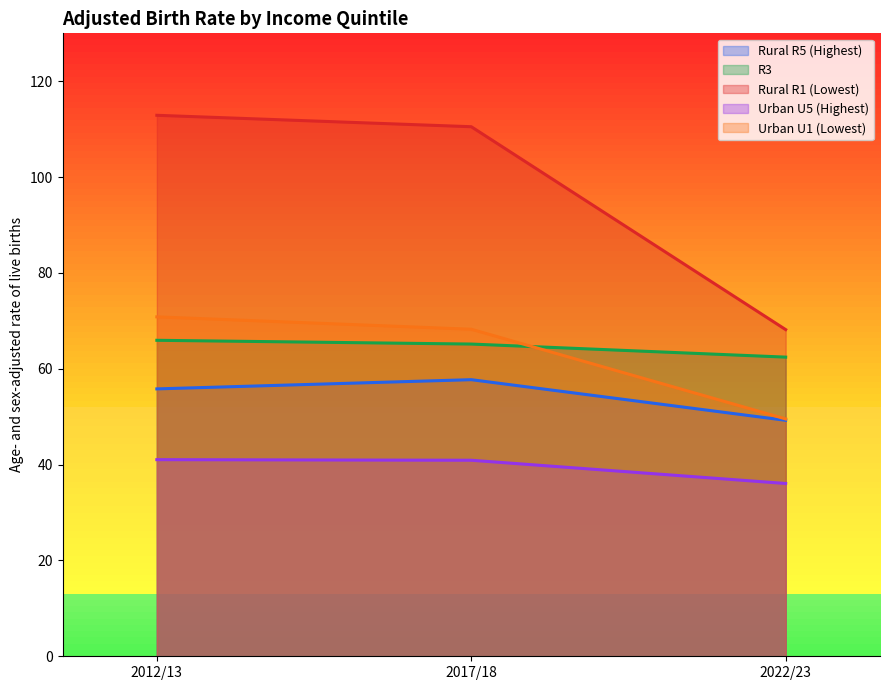

Rank the series at 2022/23 from highest to lowest value.

Rural R1 (Lowest), R3, Urban U1 (Lowest), Rural R5 (Highest), Urban U5 (Highest)